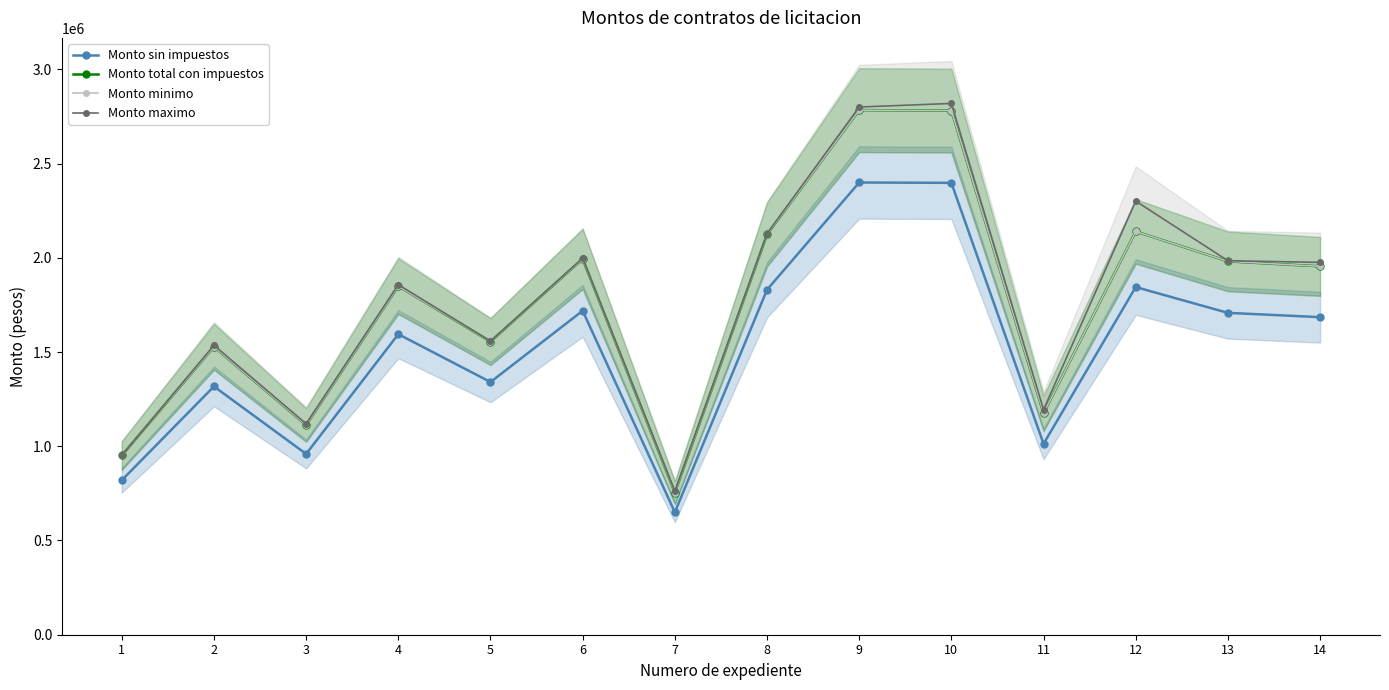

Which category has the lowest value in the Monto maximo series?

7